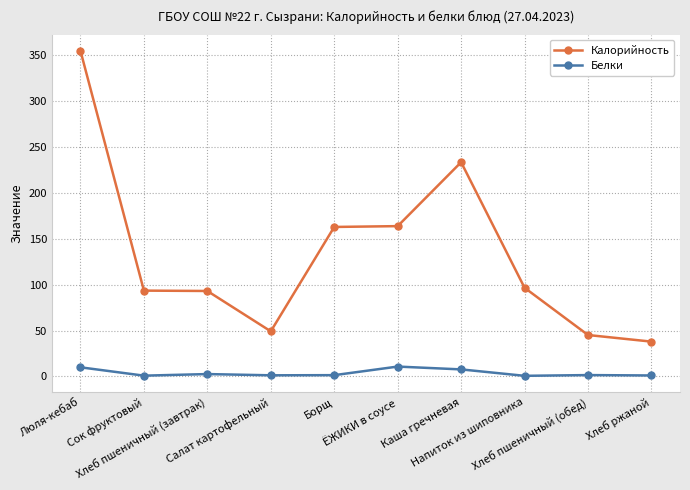

What is the spread (max minus min) of values at Борщ?

161.6